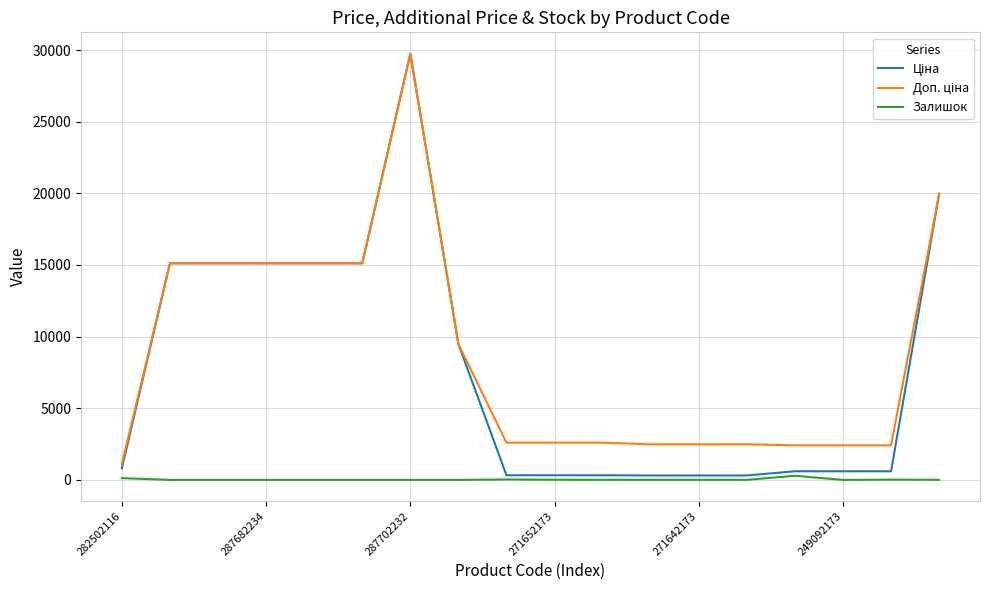

How many lines are shown in the chart?

3